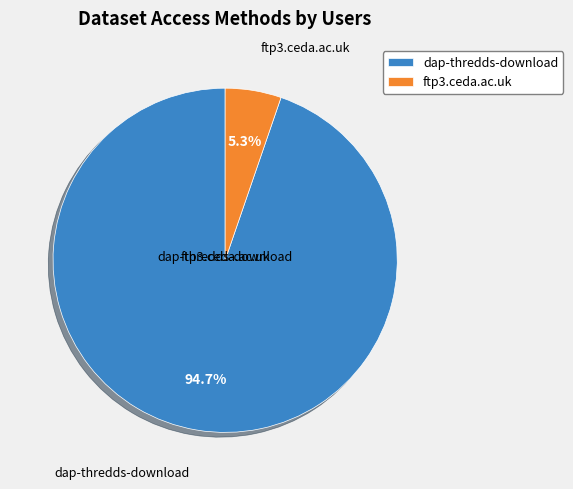

True or false: ftp3.ceda.ac.uk accounts for 5% of the total.

True